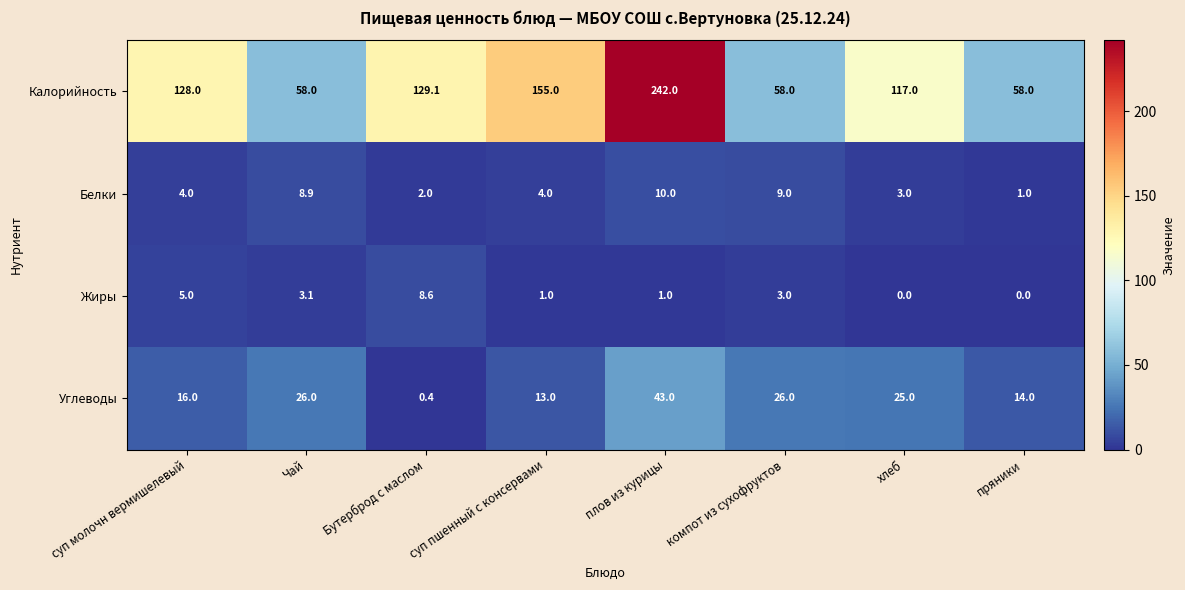

At how many categories does at least one series exceed 55?

8